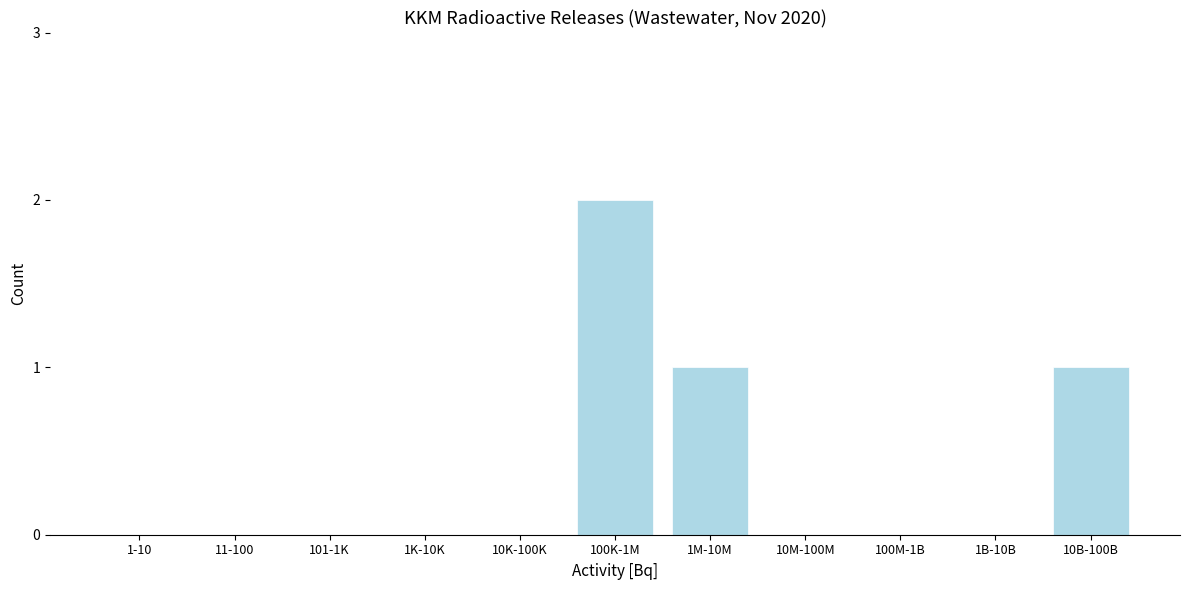

Reading left to right, extract all data points from this chart.

1-10=0	11-100=0	101-1K=0	1K-10K=0	10K-100K=0	100K-1M=2	1M-10M=1	10M-100M=0	100M-1B=0	1B-10B=0	10B-100B=1